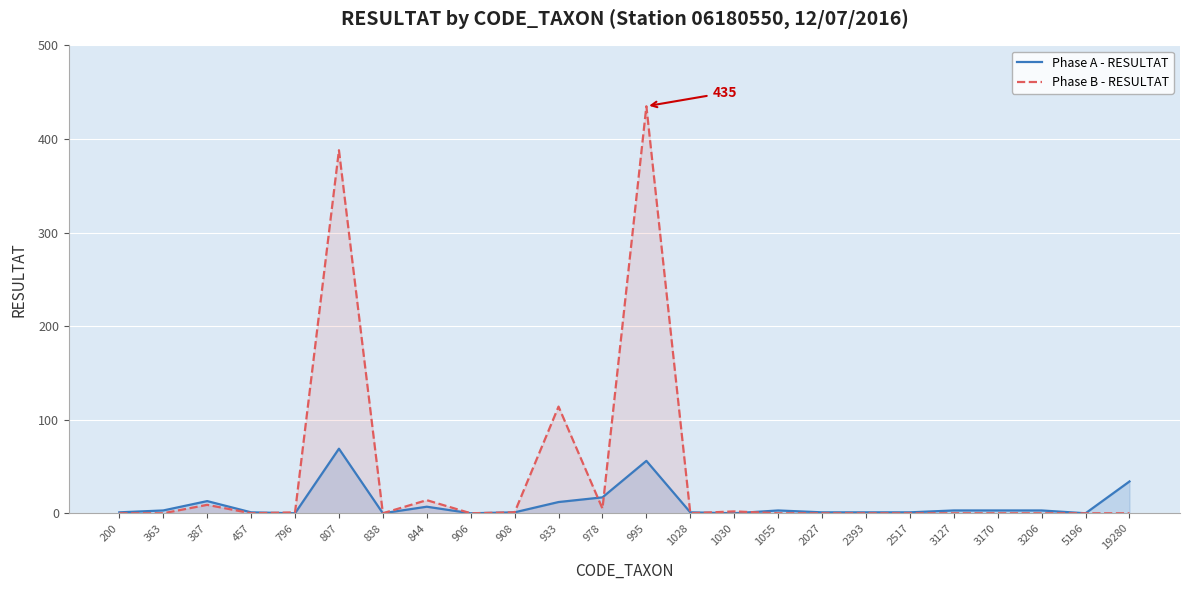

The value of Phase B - RESULTAT at 796 is 1. True or false?

False